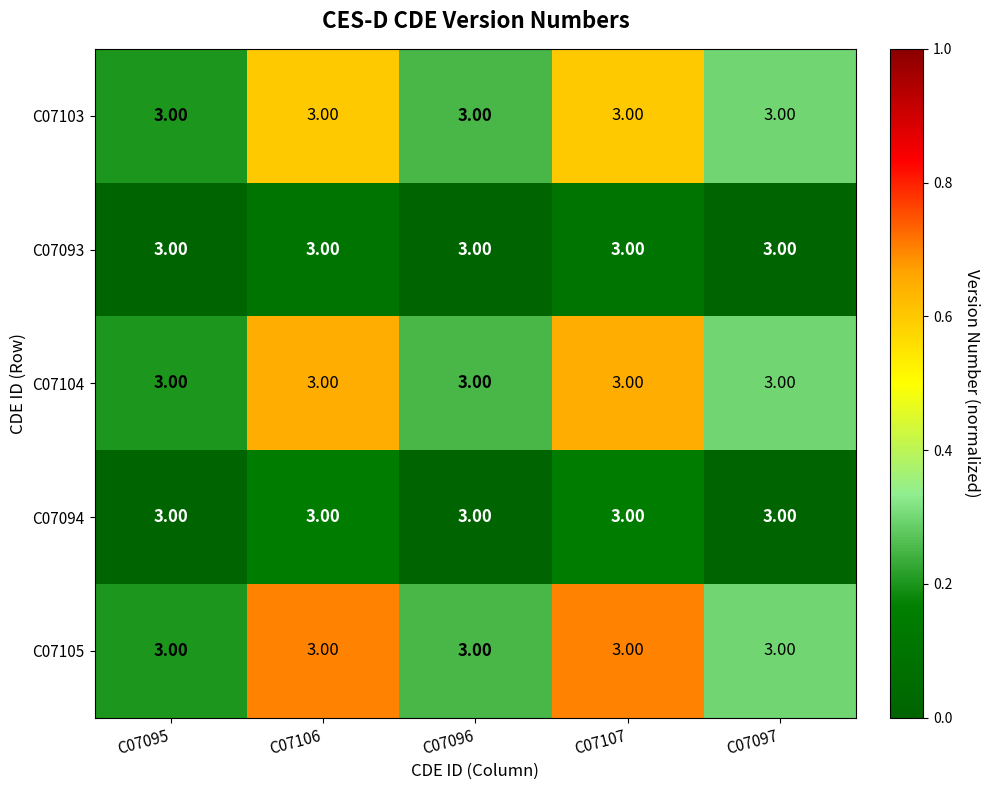

At how many categories does at least one series exceed 0?

5